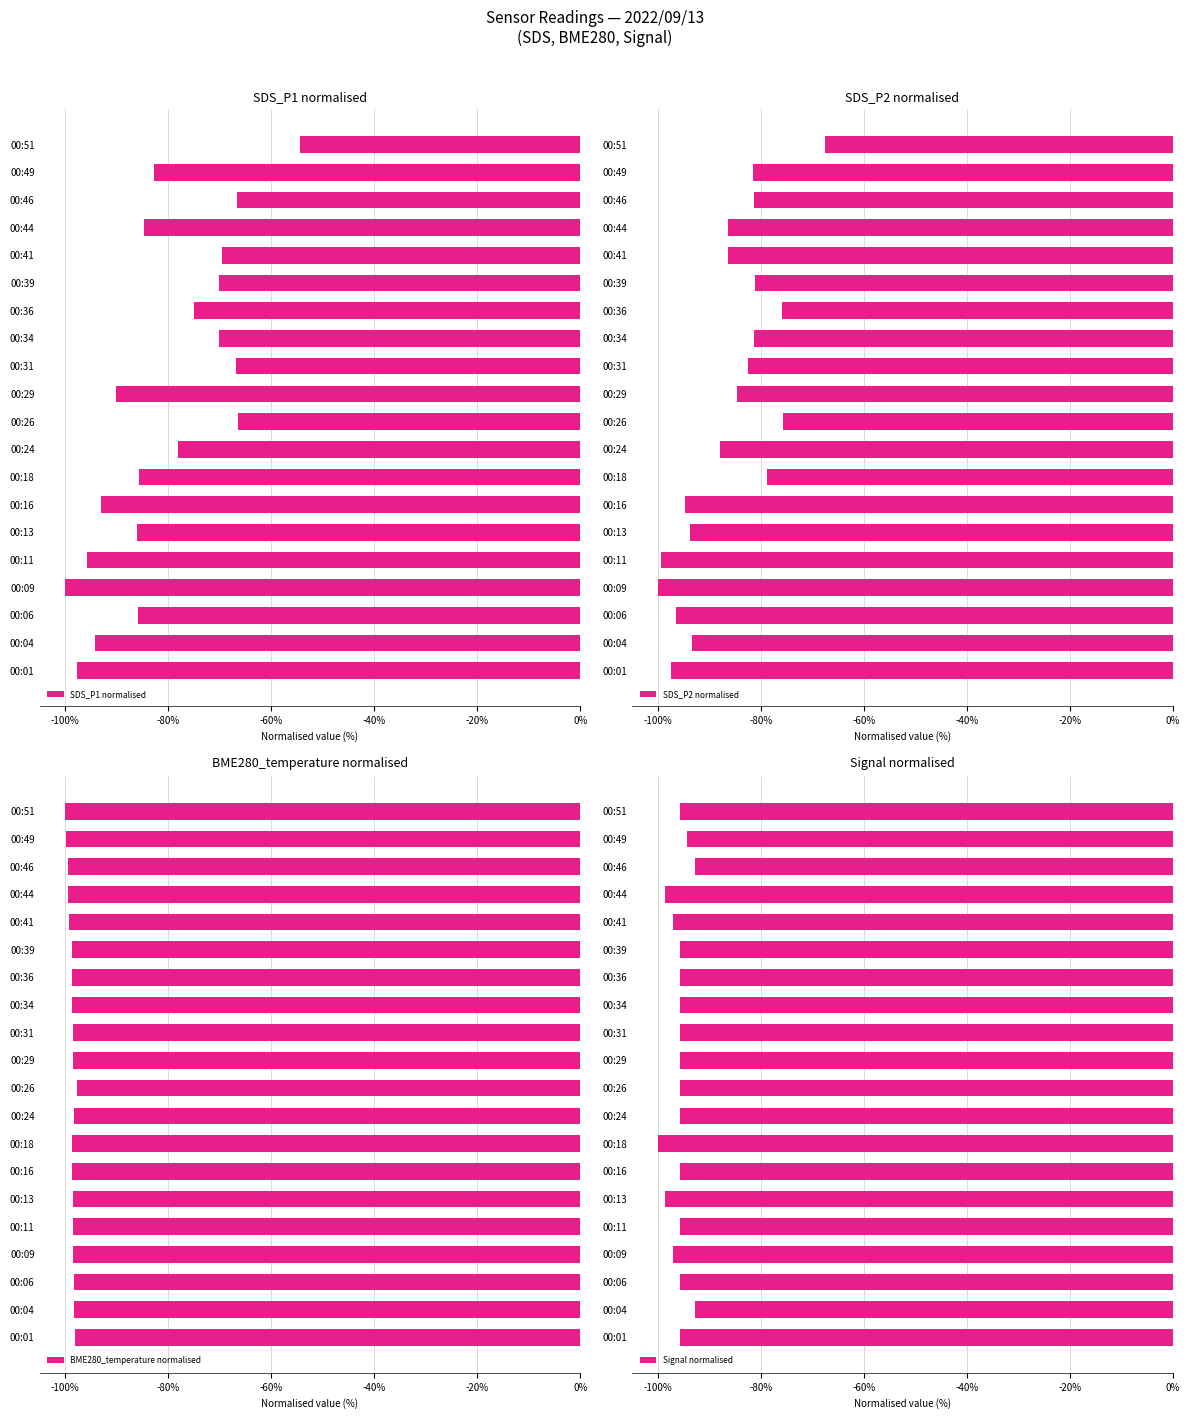

How many categories are shown in the chart?

20